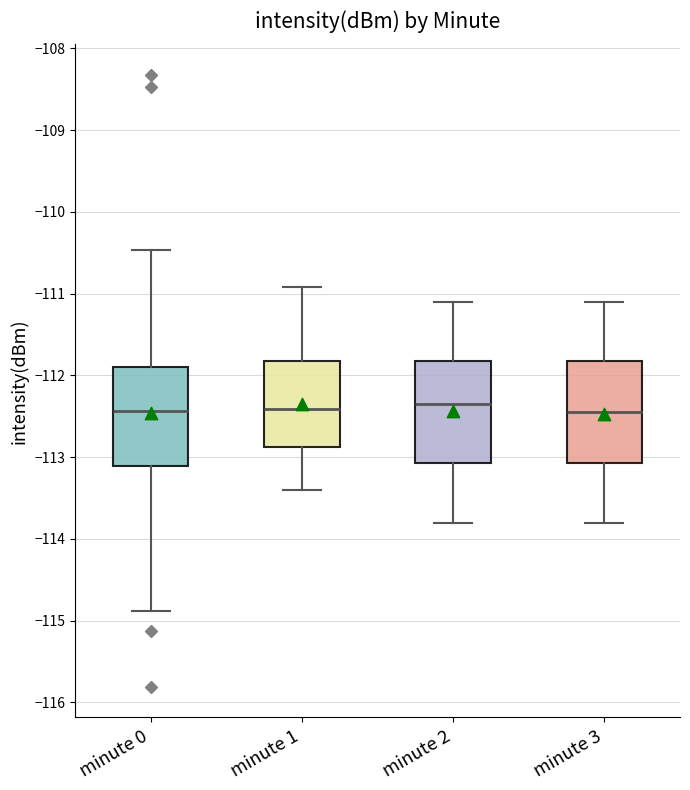

Where does the upper whisker of the box for minute 0 end on the y-axis? The values are not printed on the chart, so give them approximately, as read against the axis.

-110.5